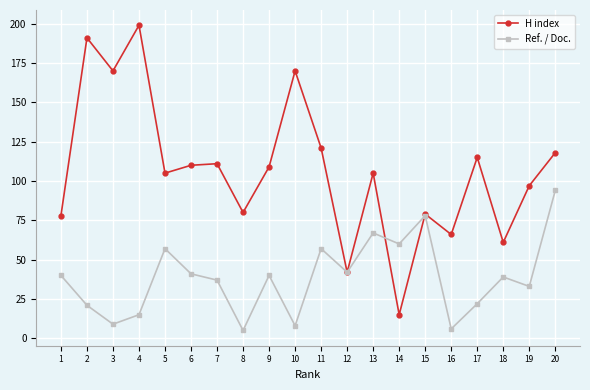

What is the greatest value displayed?

199